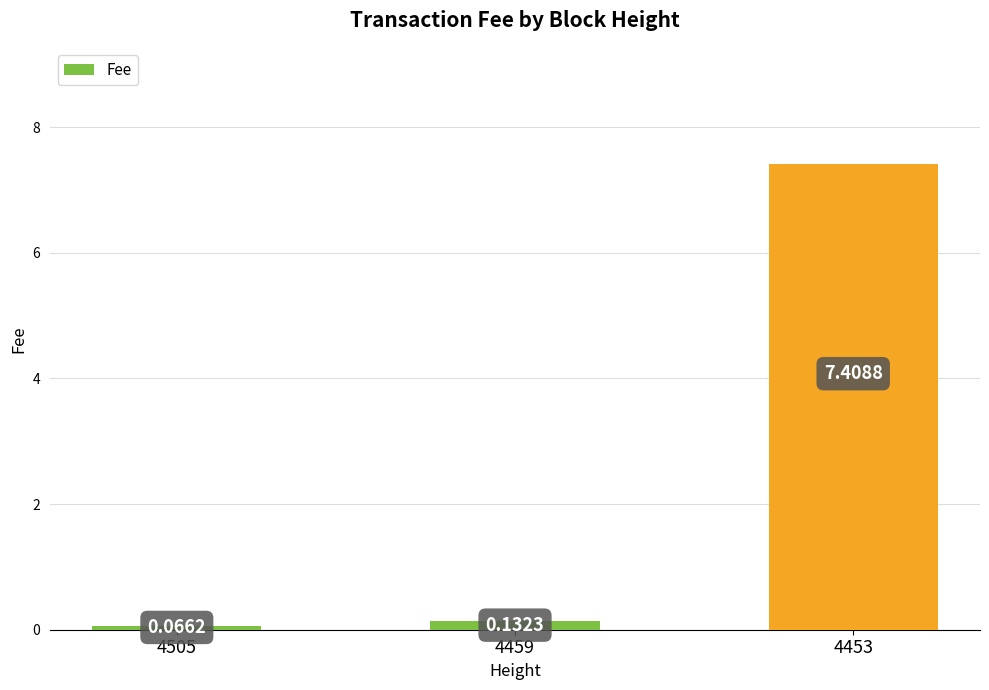

What is the change in value from 4459 to 4453?

+7.3